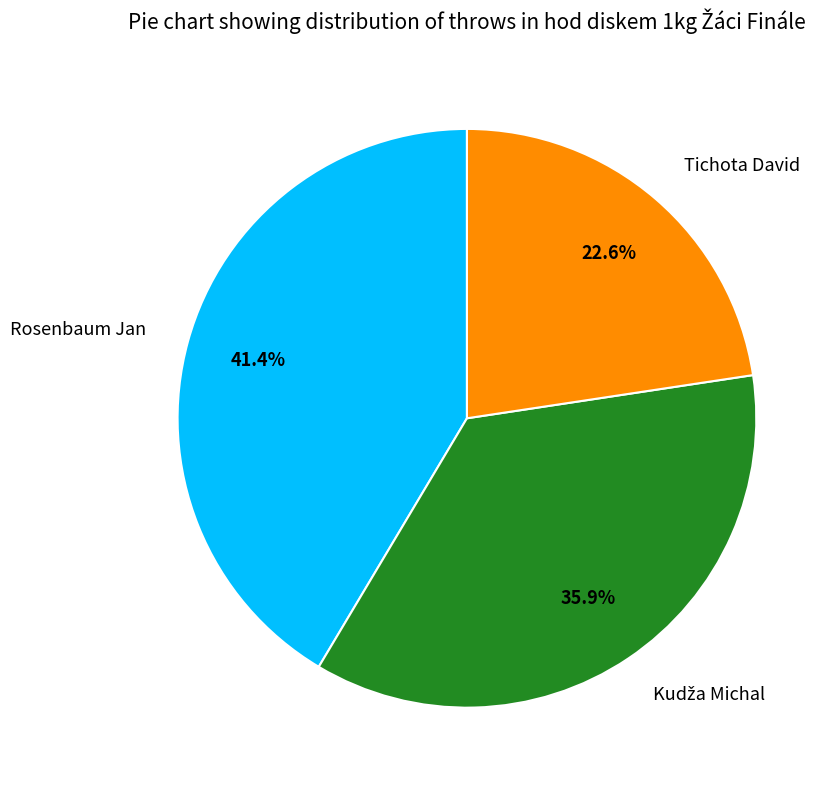

Count the number of slices in the pie.

3